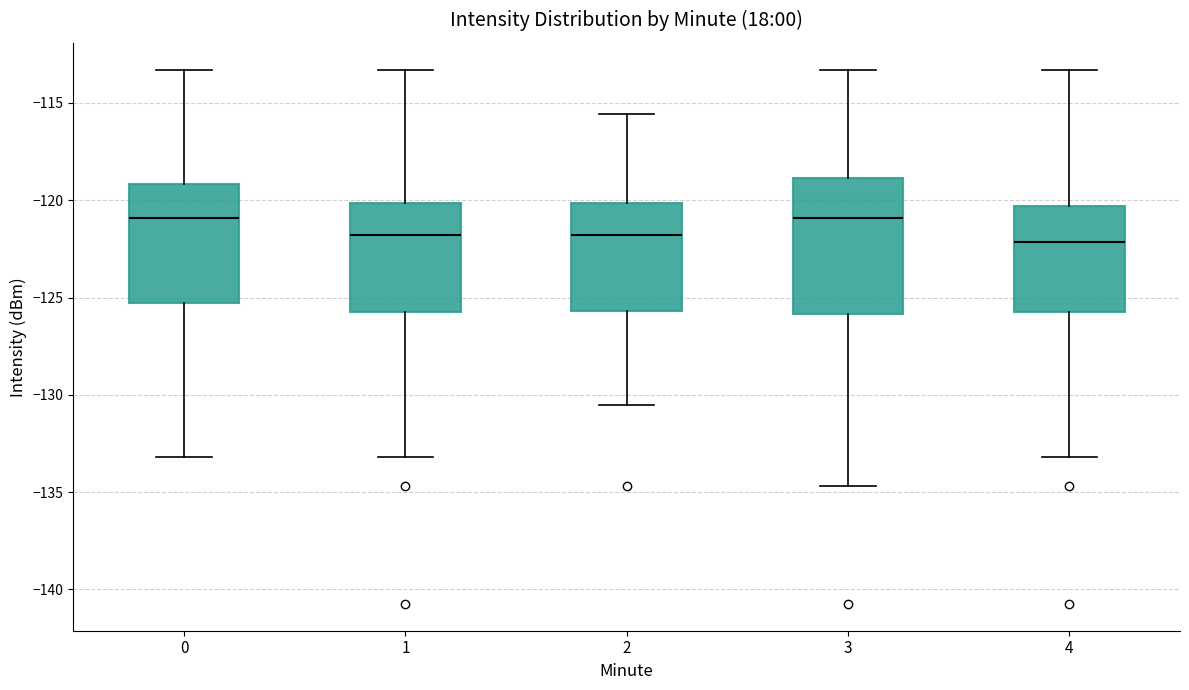

Where is the upper edge of the box at x = 3 on the y-axis? The values are not printed on the chart, so give them approximately, as read against the axis.

-119.0